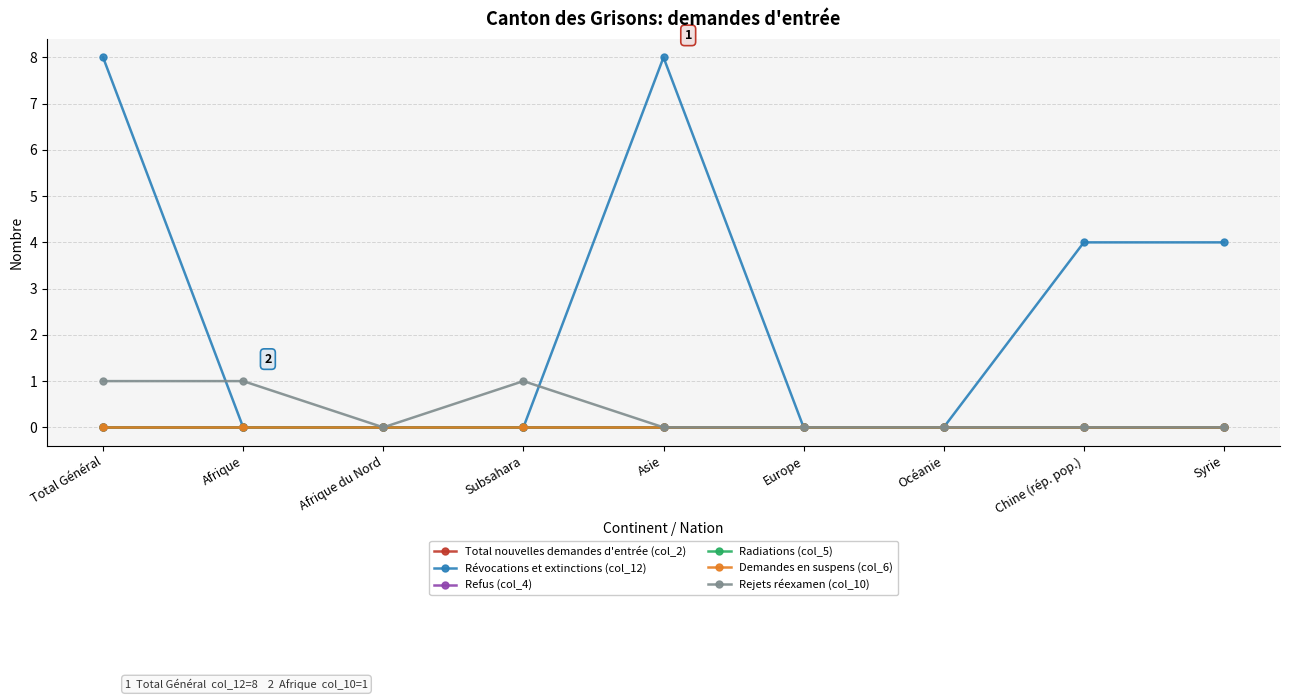

At which label does Radiations (col_5) reach its minimum?

Total Général